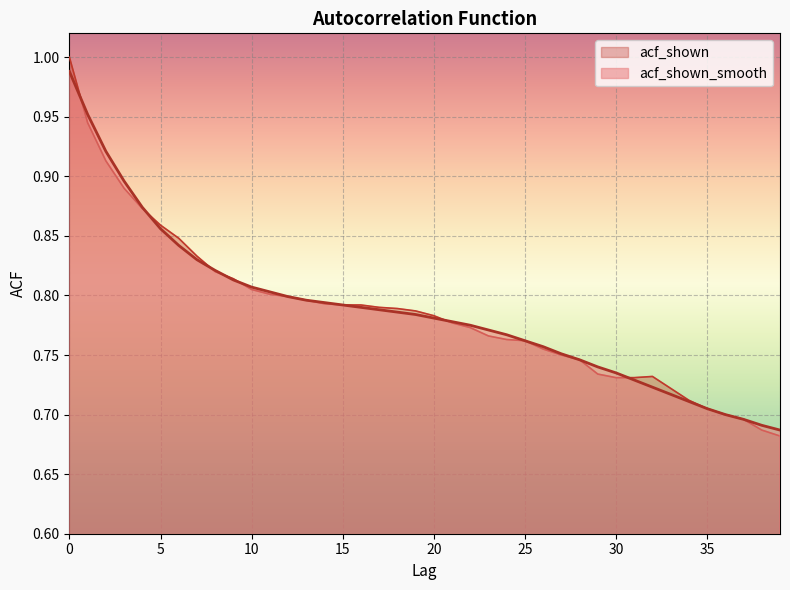

What is the average value of the acf_shown_smooth series?

0.8